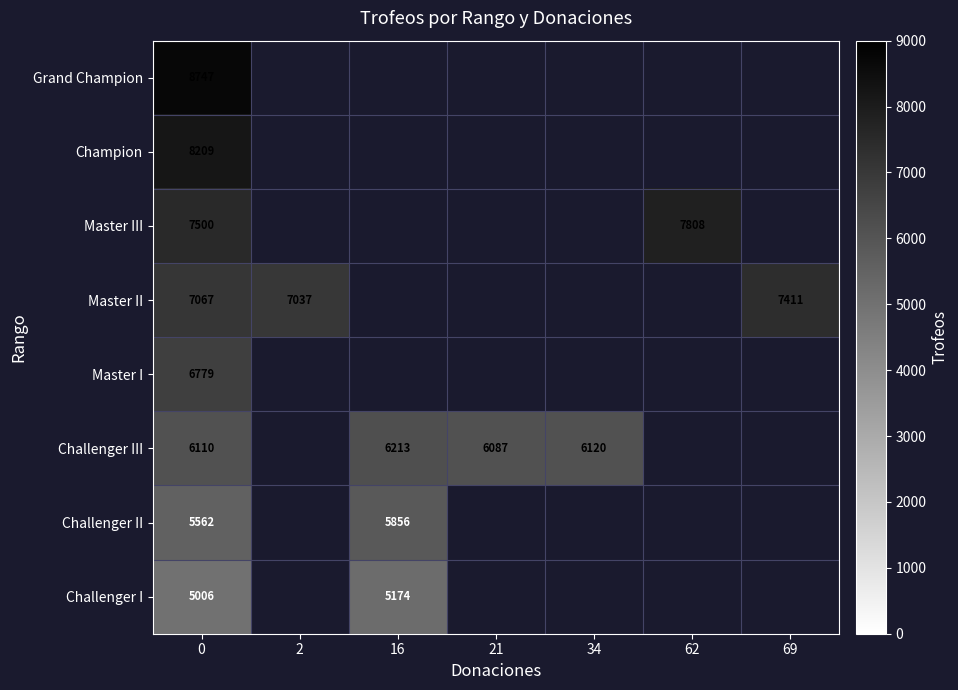

At how many categories does at least one series exceed 7708?

2